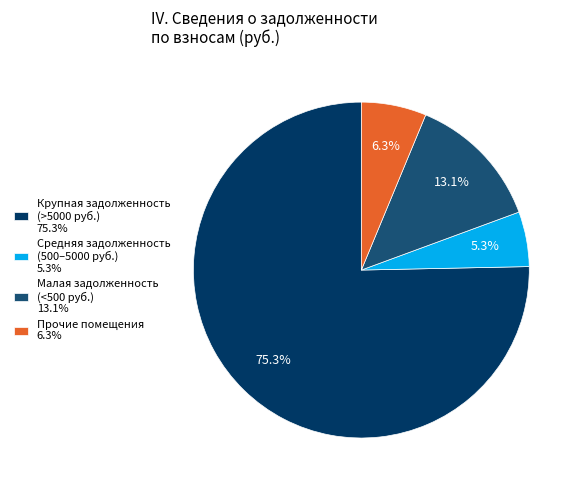

Which has a higher value, Крупная задолженность (>5000 руб.) 75.3% or Малая задолженность (<500 руб.) 13.1%?

Крупная задолженность (>5000 руб.) 75.3%